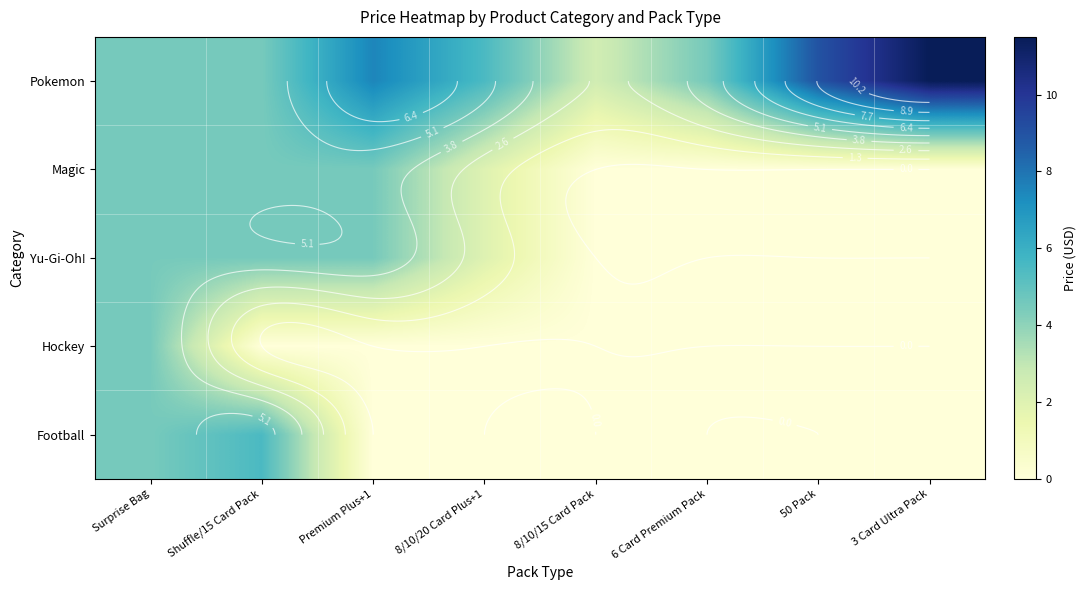

What is the sum of all Football values?

10.0